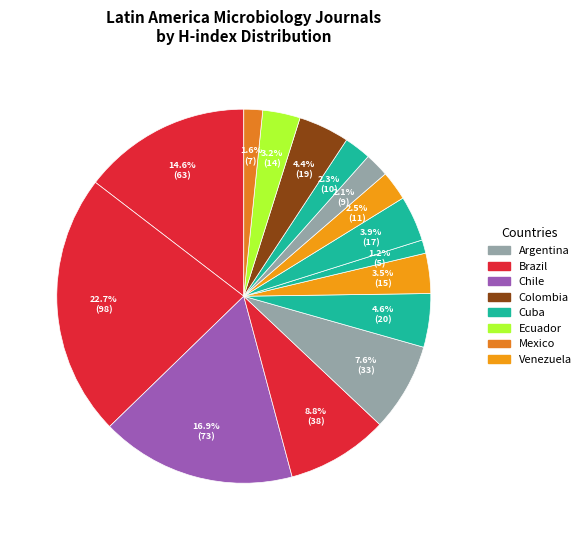

Which category has the biggest portion of the pie?

Brazil